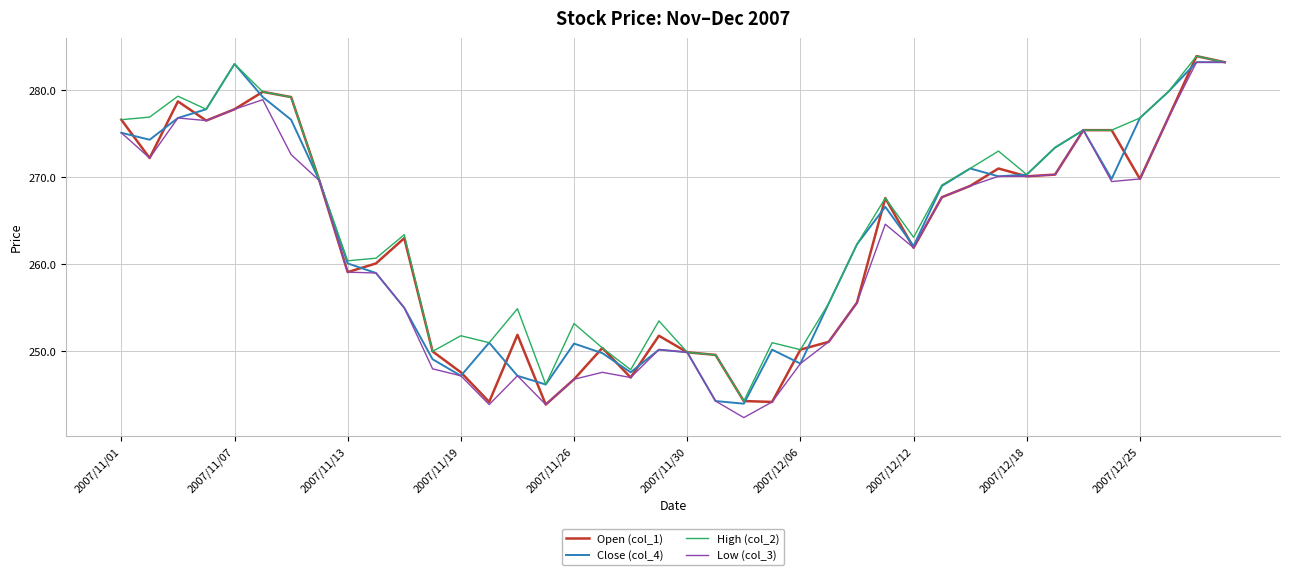

What is the maximum value shown in the chart?

283.9